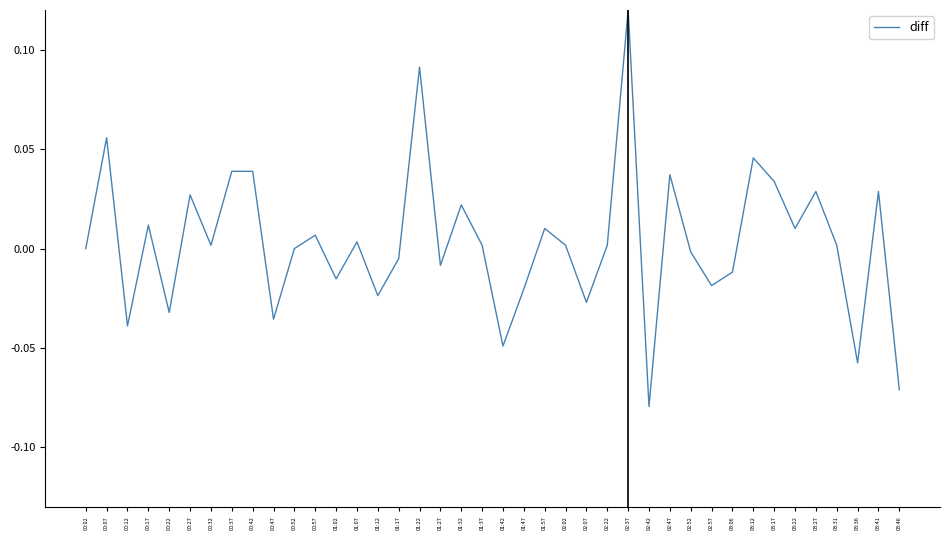

Where is the first local minimum?

00:12